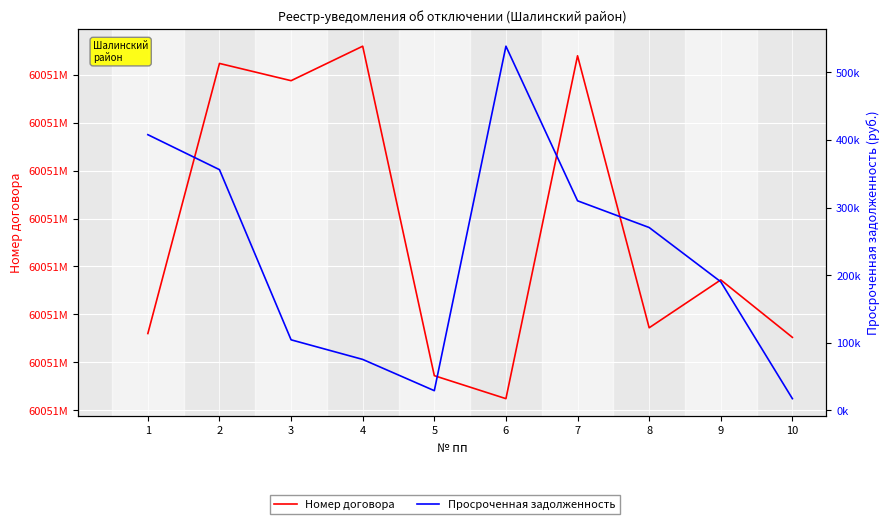

Is it true that Номер договора equals 13109968564.0 at 1?

False